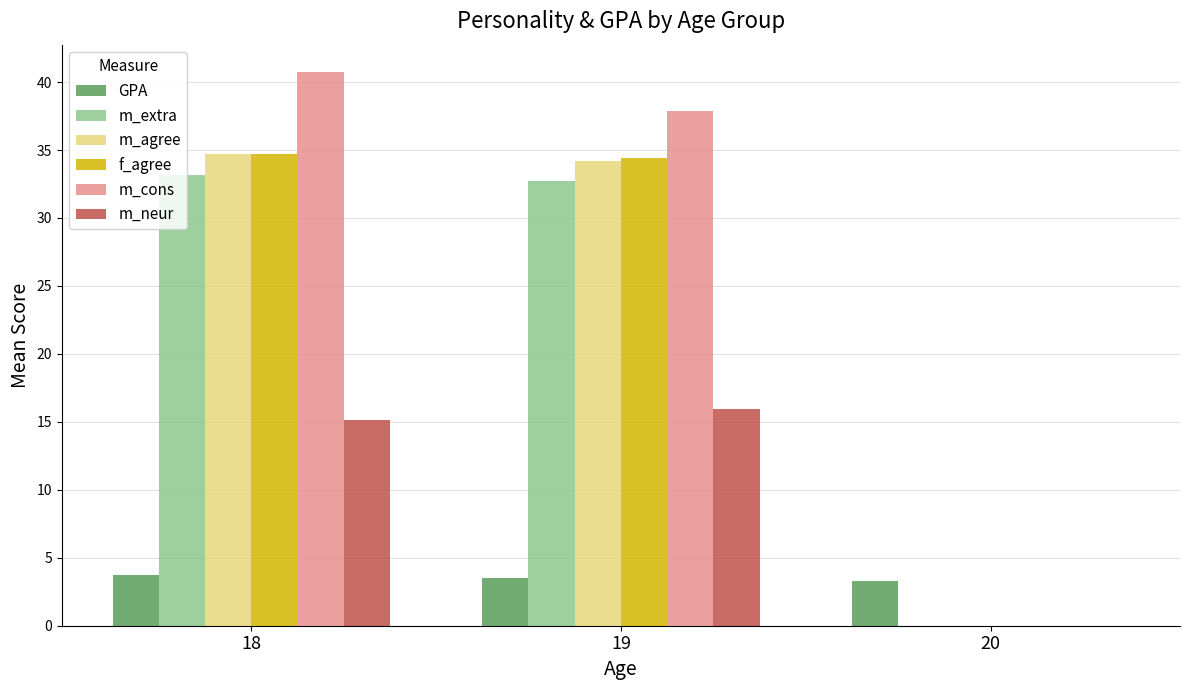

Which category has the highest value across all series?

18